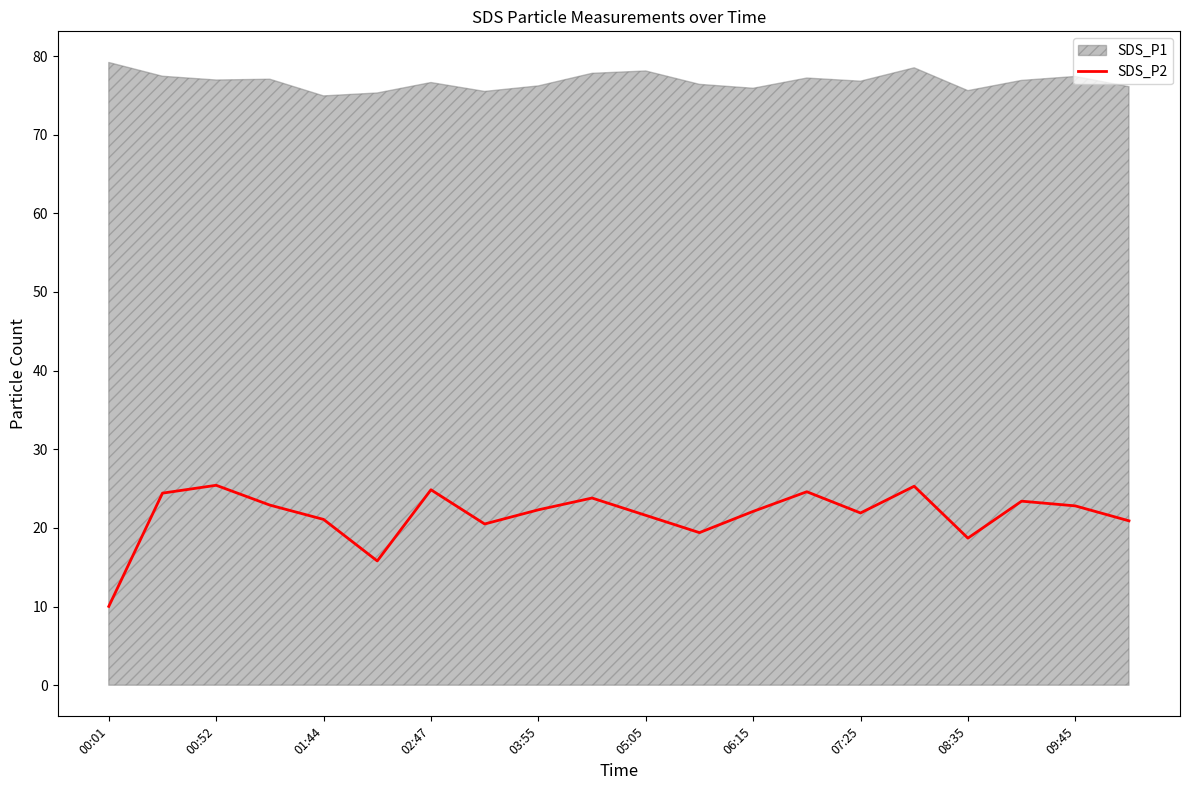

Approximately how many times larger is the value at 15 compared to 00:01?

2.5